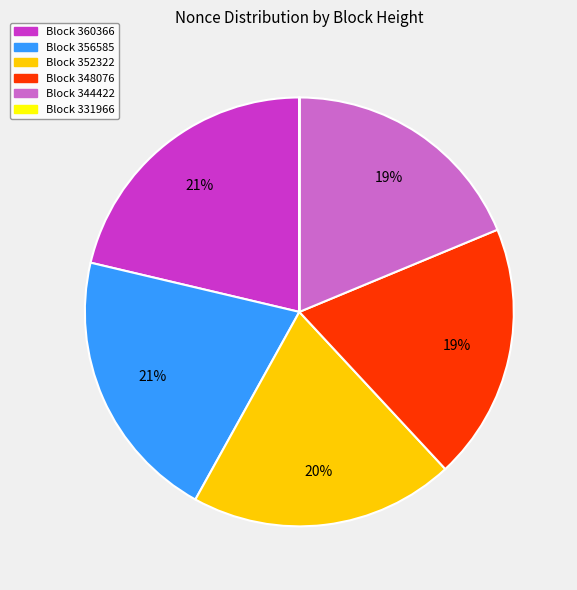

Is there any slice that represents more than half of the pie?

No